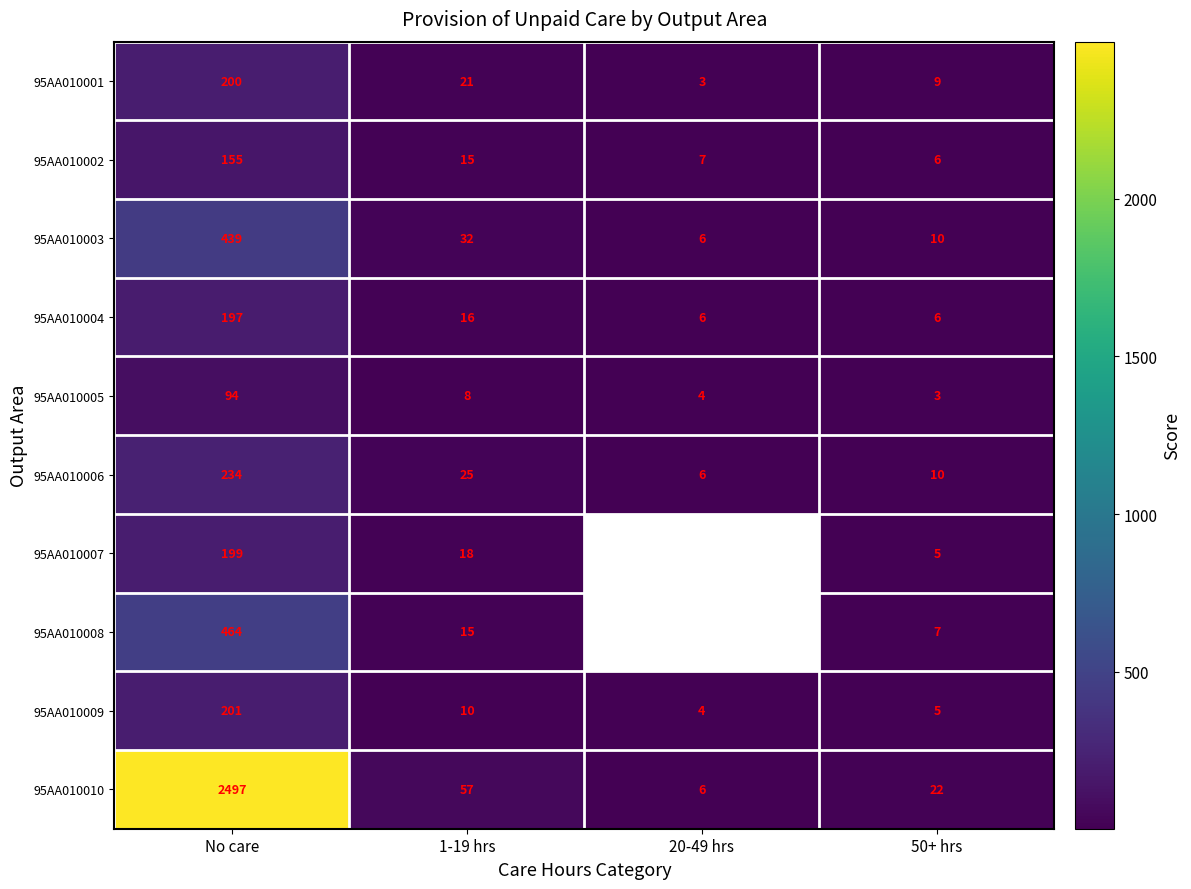

List the labels in order of 95AA010003 value, smallest first.

20-49 hrs, 50+ hrs, 1-19 hrs, No care